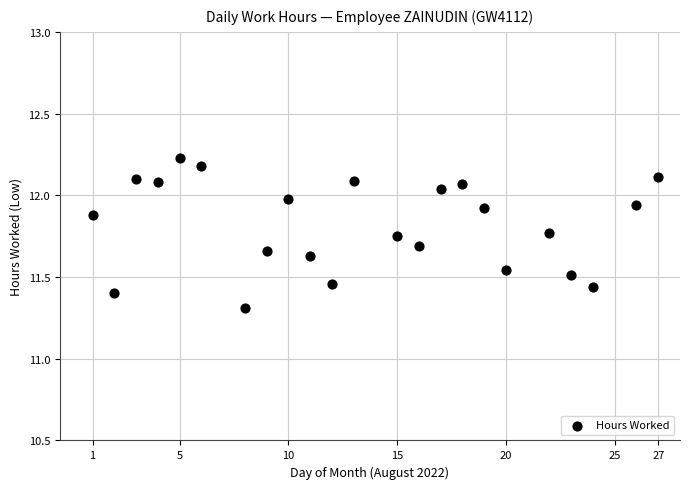

What Y value in the scatter plot is closest to 11?

11.3